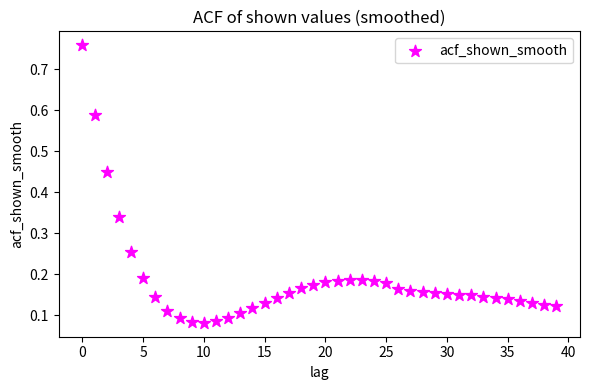

What is the range of Y values (max minus min)?

0.7